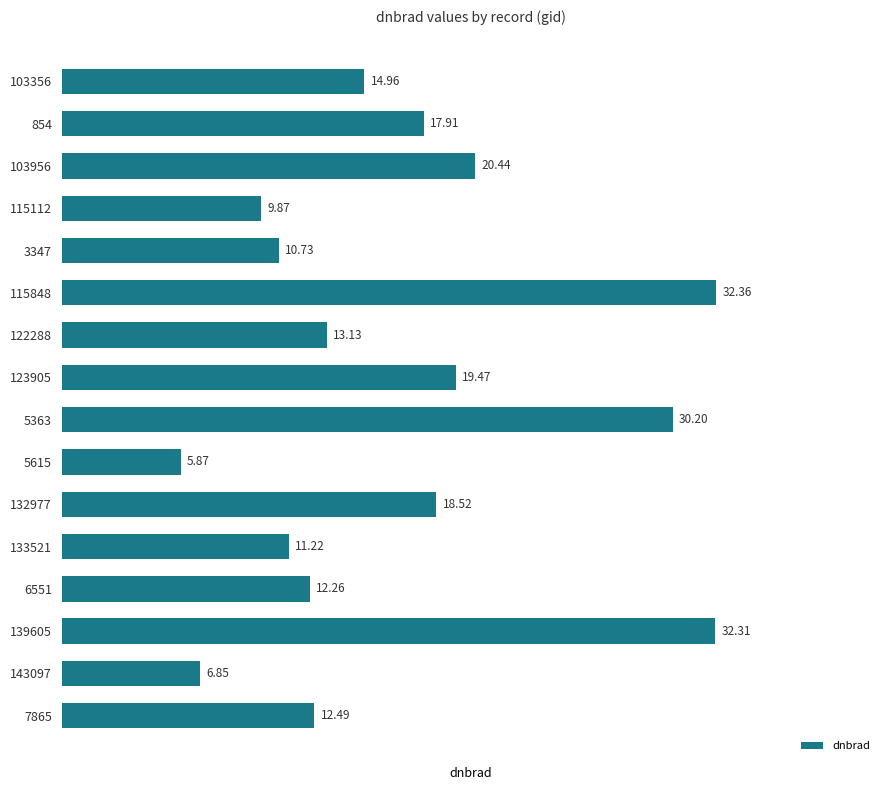

What is the ratio of the value at 5615 to the value at 3347?

0.5